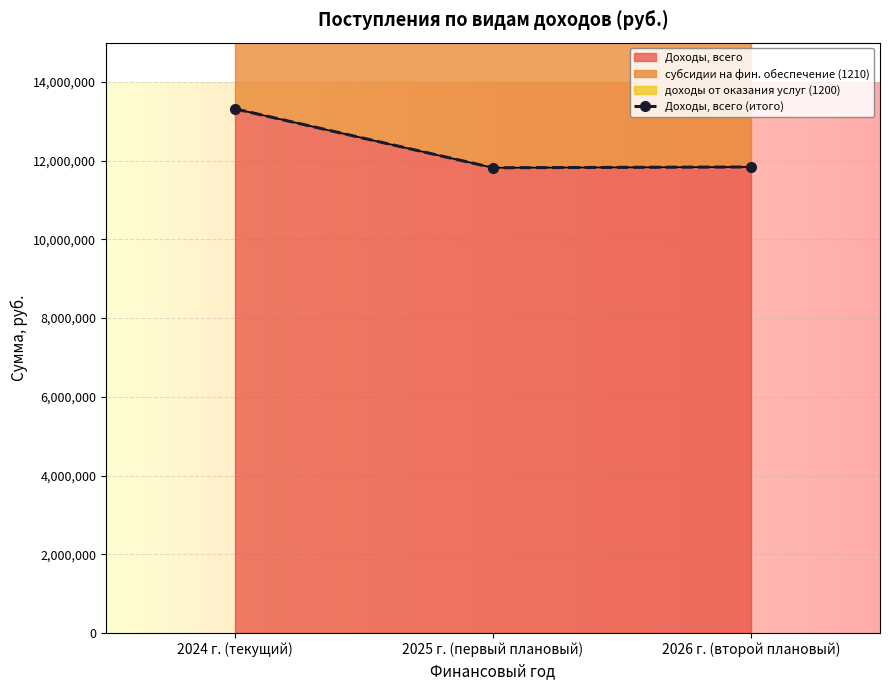

What is the total value across all series at 2025 г. (первый плановый)?

67603070.6